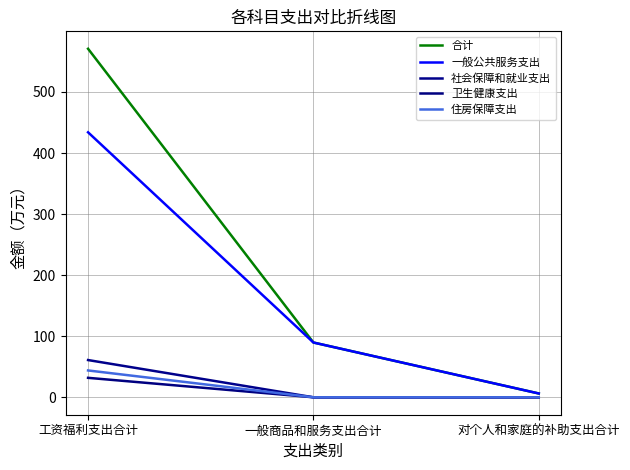

How many lines are shown in the chart?

5